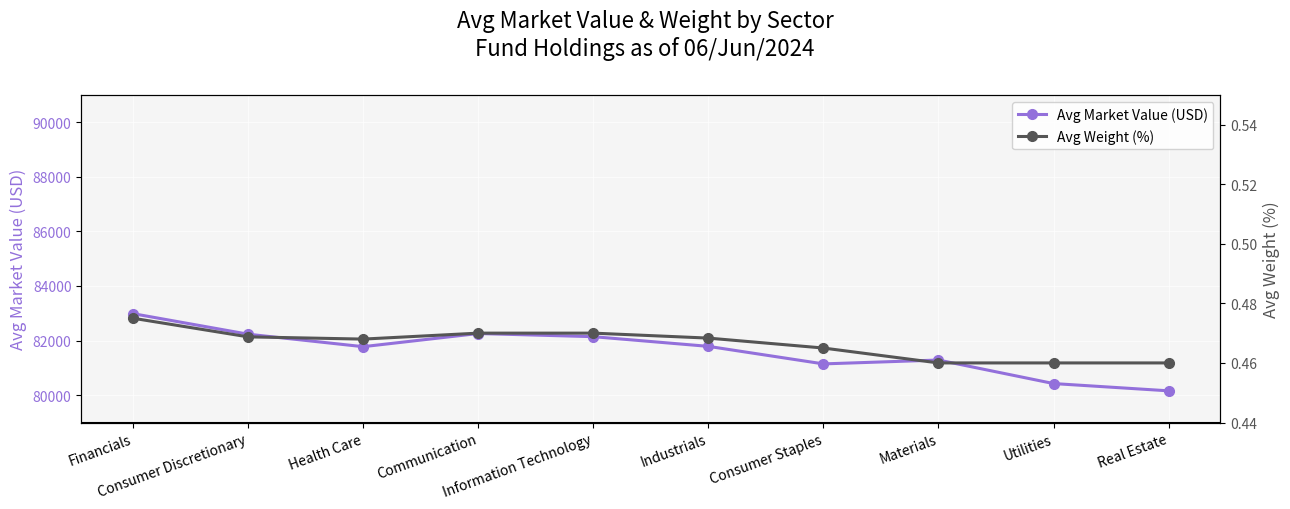

Reading left to right, transcribe all the data shown in this chart.

Avg Market Value (USD): 82986.0	82233.9	81776.8	82258.9	82143.3	81788.3	81146.2	81287.7	80426.5	80160.0
Avg Weight (%): 0.5	0.5	0.5	0.5	0.5	0.5	0.5	0.5	0.5	0.5